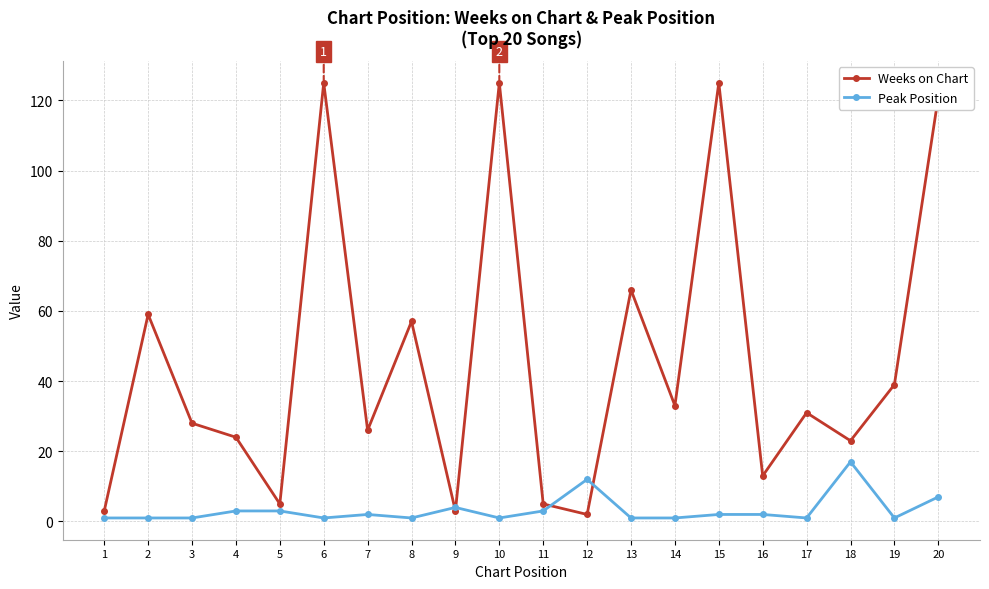

What is the sum of all Weeks on Chart values?

913